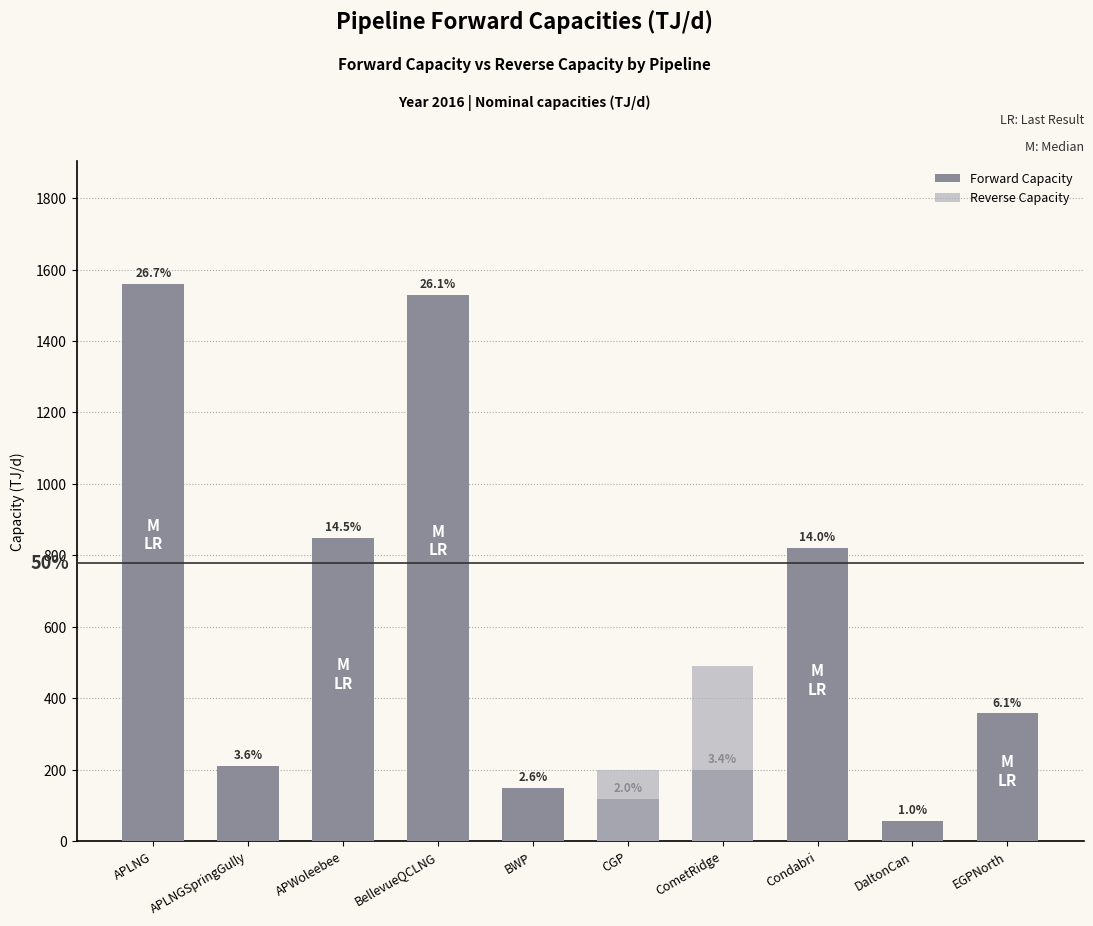

How many data points does each series have?

10